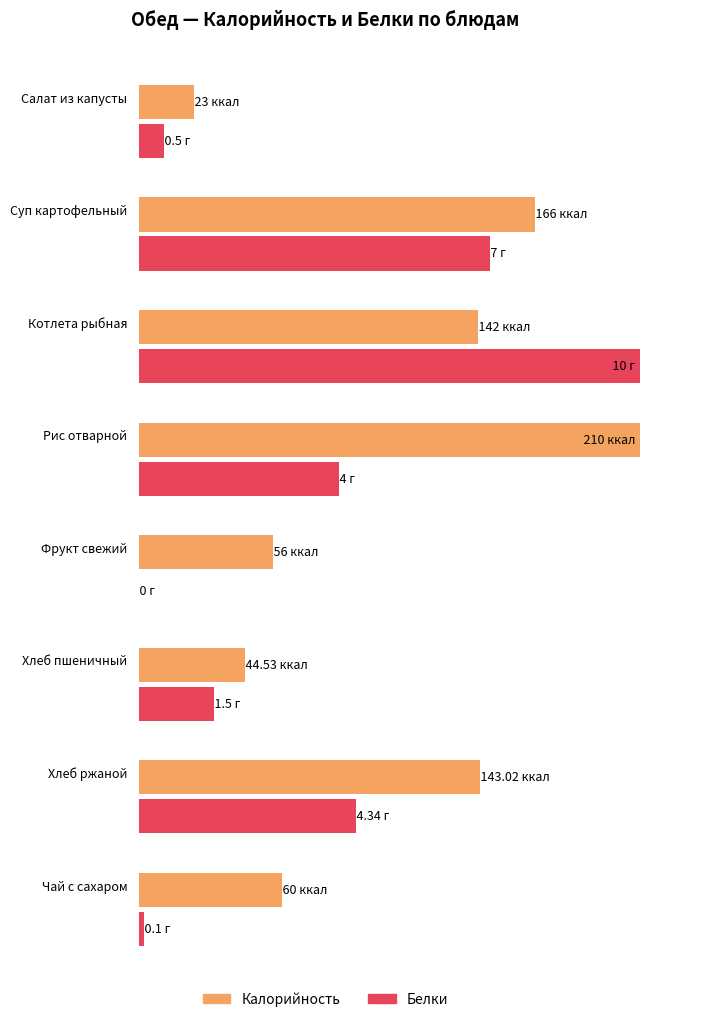

How many values in the Калорийность series are below 142?

4